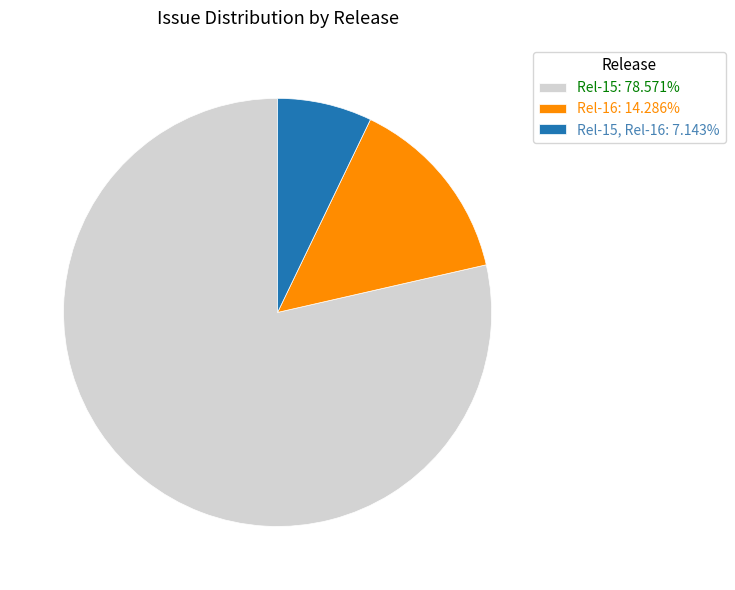

Do Rel-15: 78.571% and Rel-15, Rel-16: 7.143% together represent more than half of the pie?

Yes